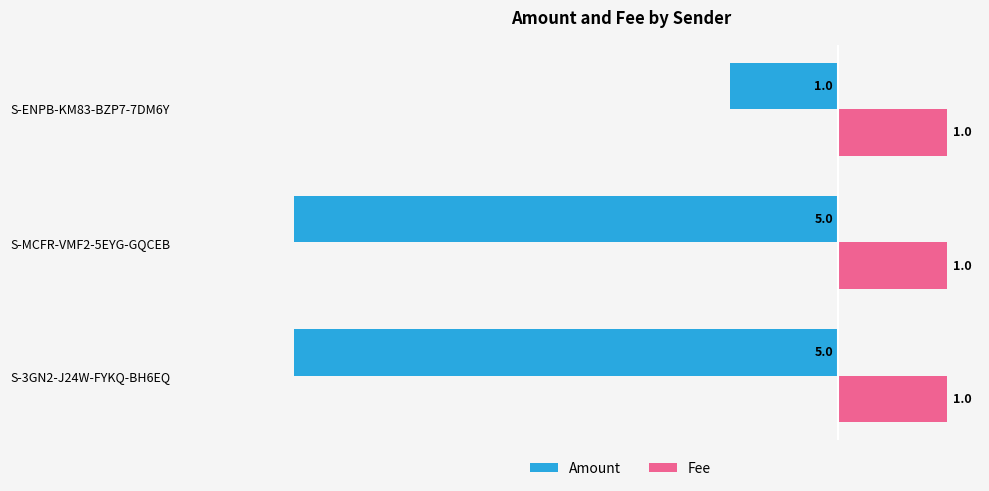

True or false: Amount has a value of -1 at S-ENPB-KM83-BZP7-7DM6Y.

True